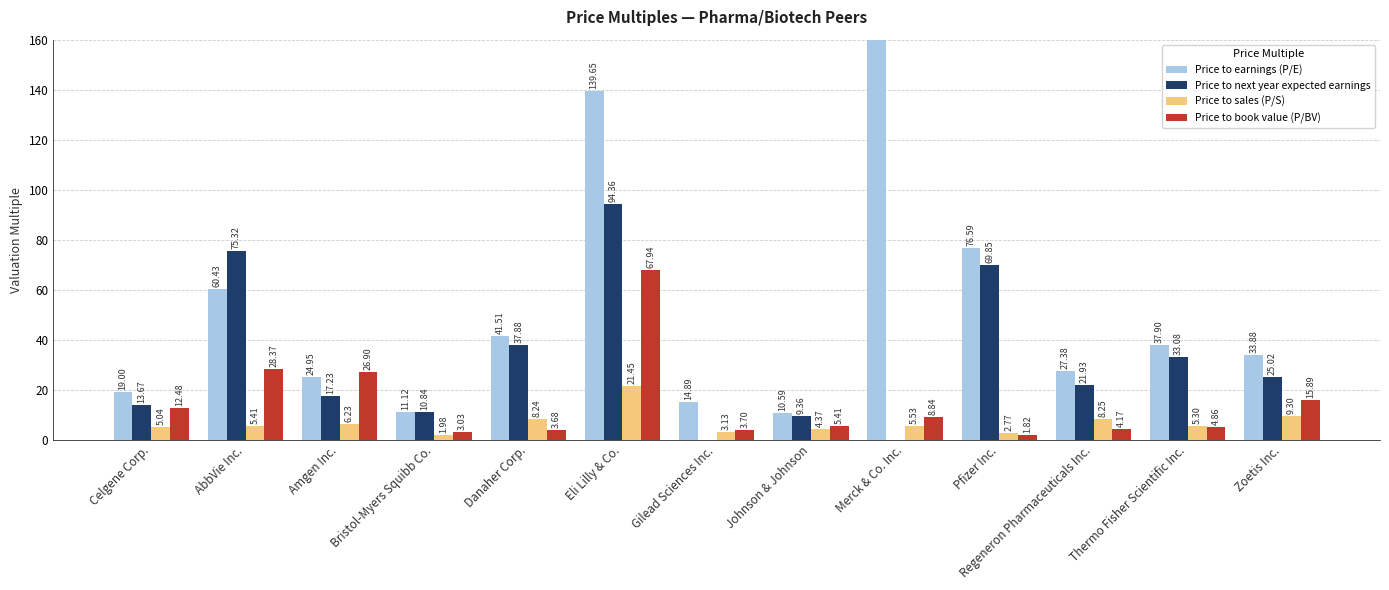

Which series has the largest total across all categories?

Price to earnings (P/E)